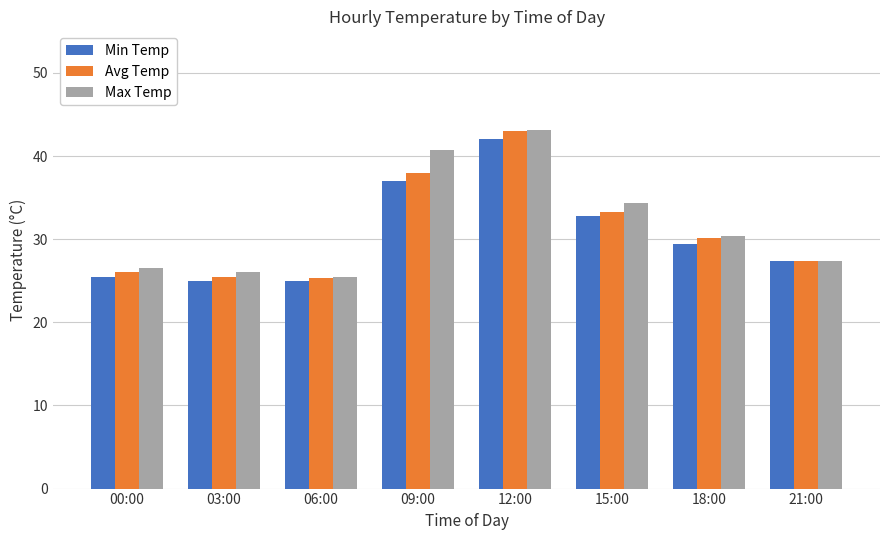

Is it true that Avg Temp equals 30.2 at 18:00?

True